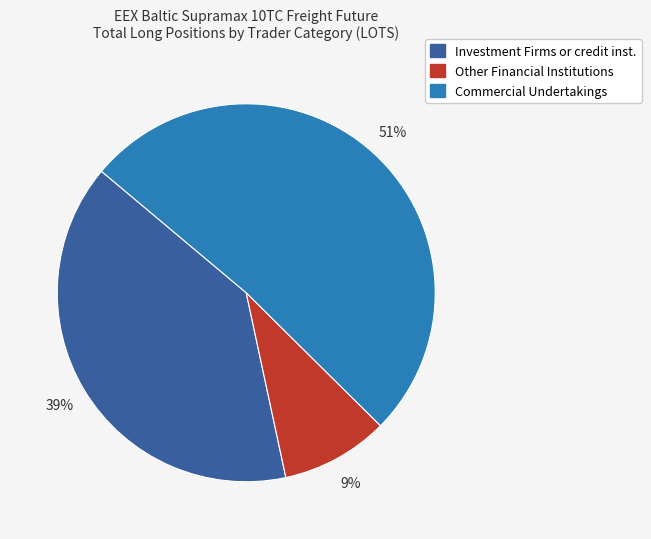

Is there a majority slice in this chart?

Yes